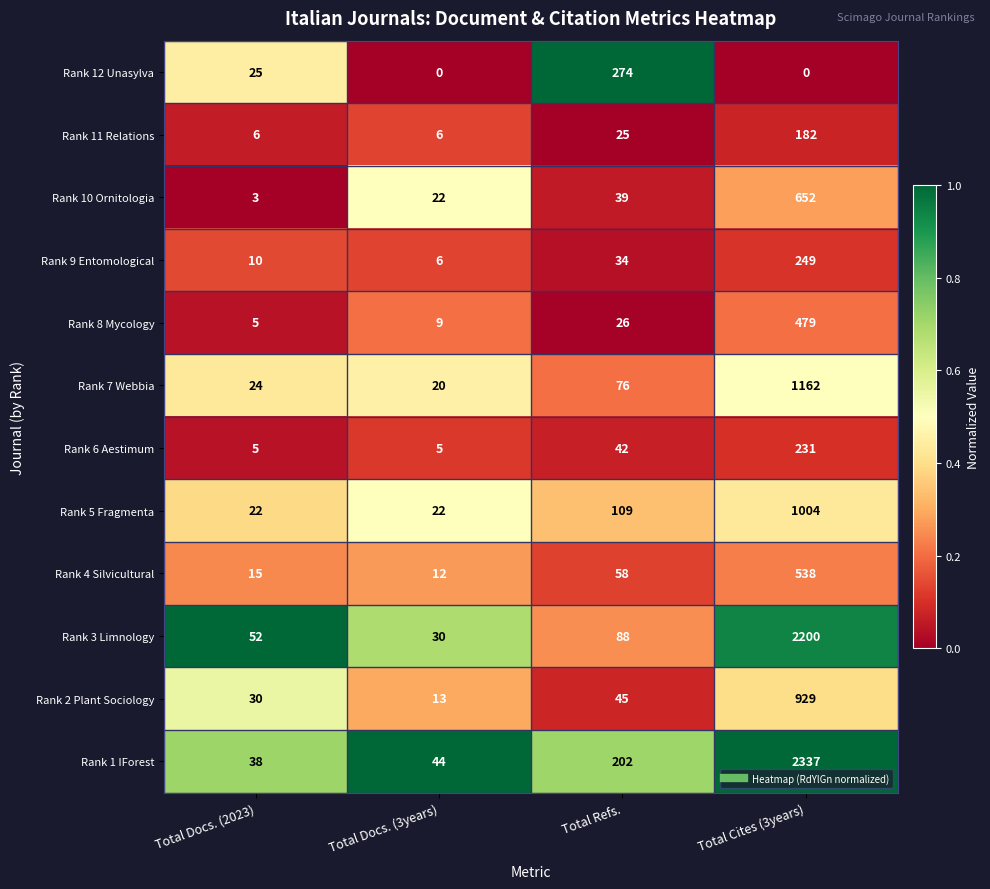

At which label is Rank 5 Fragmenta closest to 513?

Total Refs.